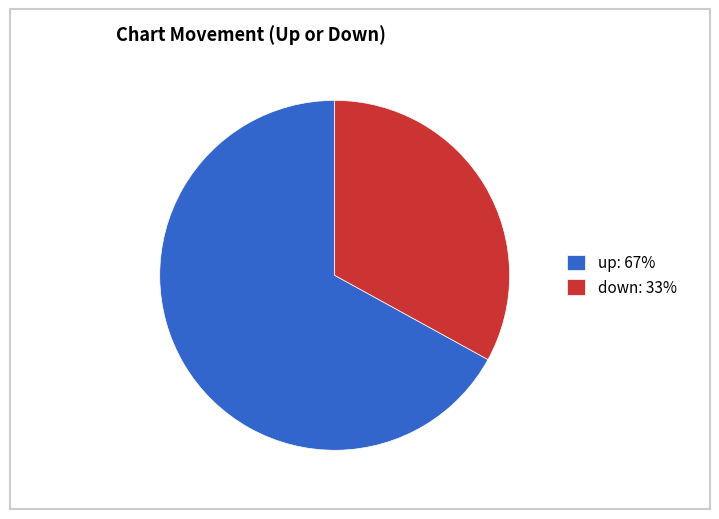

What is the ratio of the value at up to the value at down?

2.0